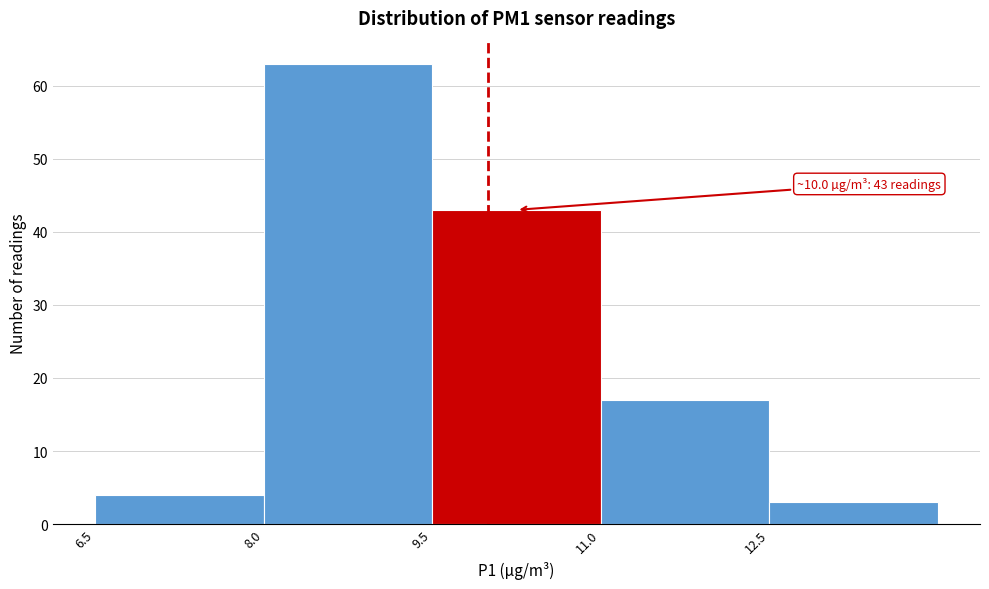

Over which range of the x-axis is the bar tallest?

8.0 to 9.5